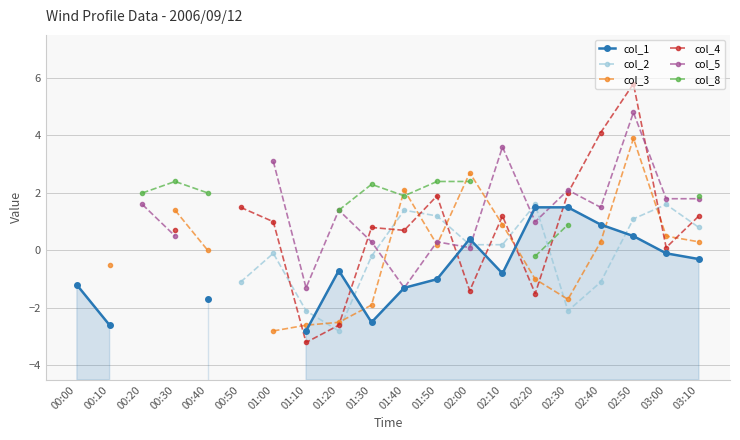

How many col_3 values are between 0 and 1?

6